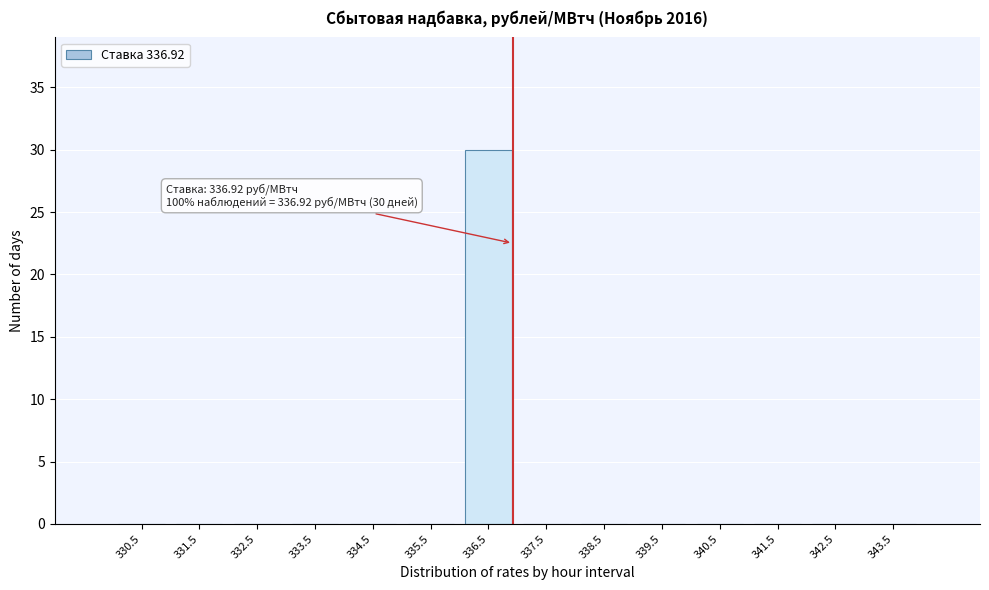

Which range on the x-axis has the tallest bar?

336 to 337